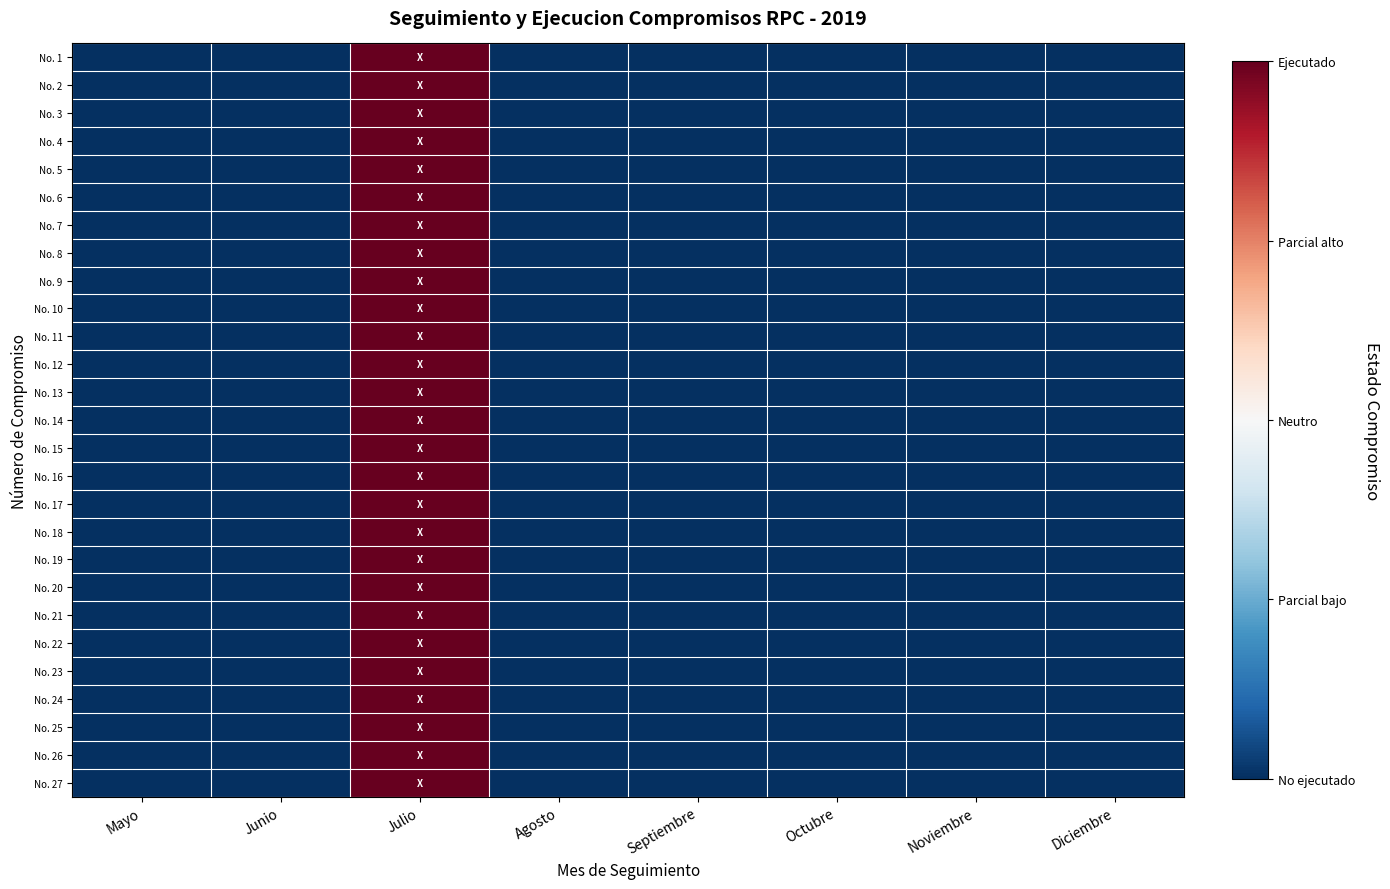

What is the greatest value displayed?

1